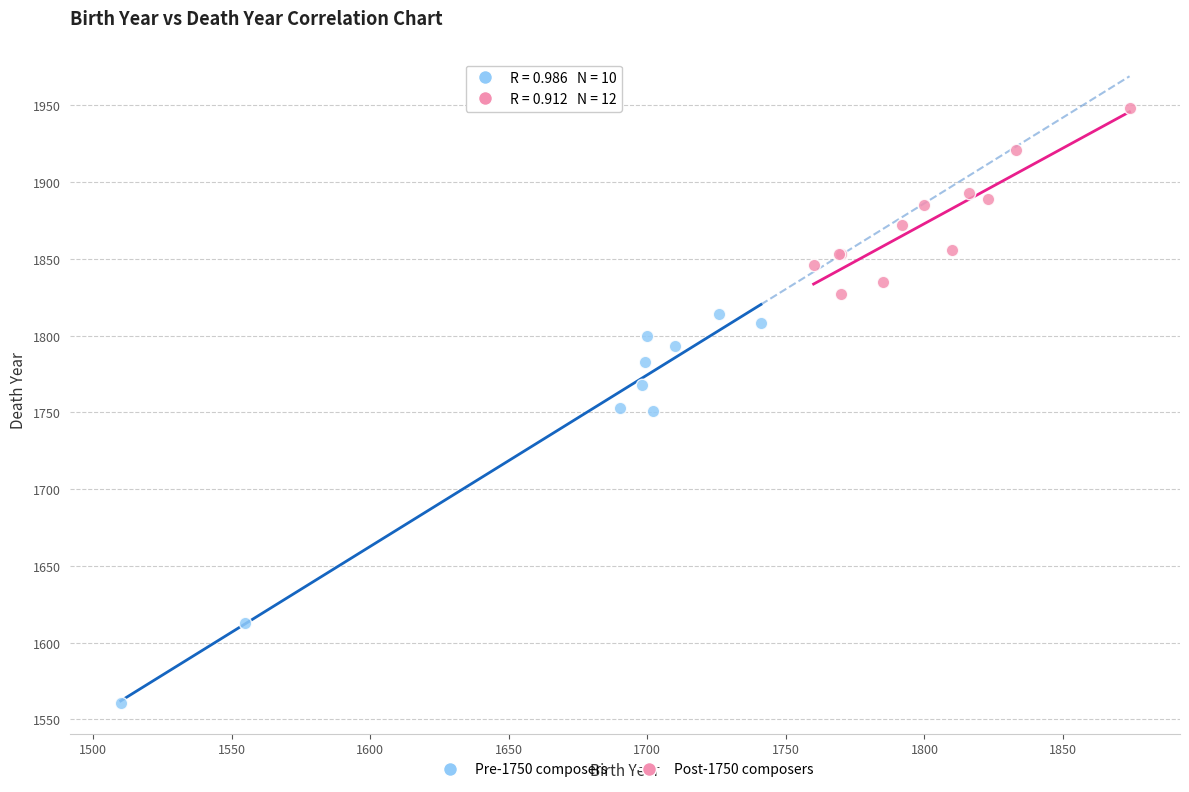

Which series reaches the minimum Y coordinate?

Pre-1750 composers